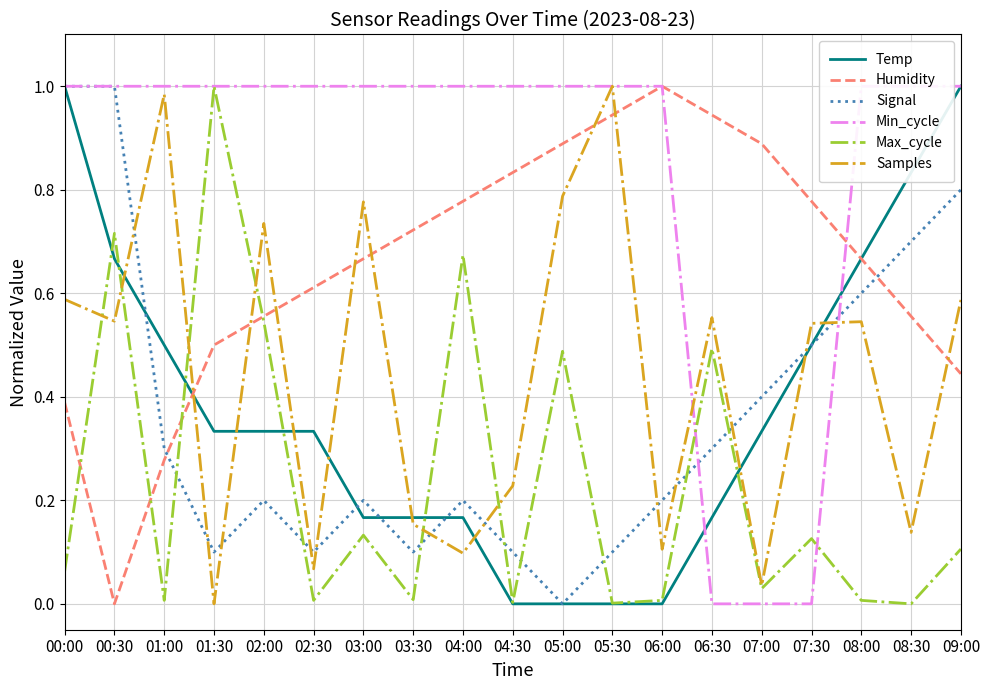

Which series has the widest spread of values?

Temp